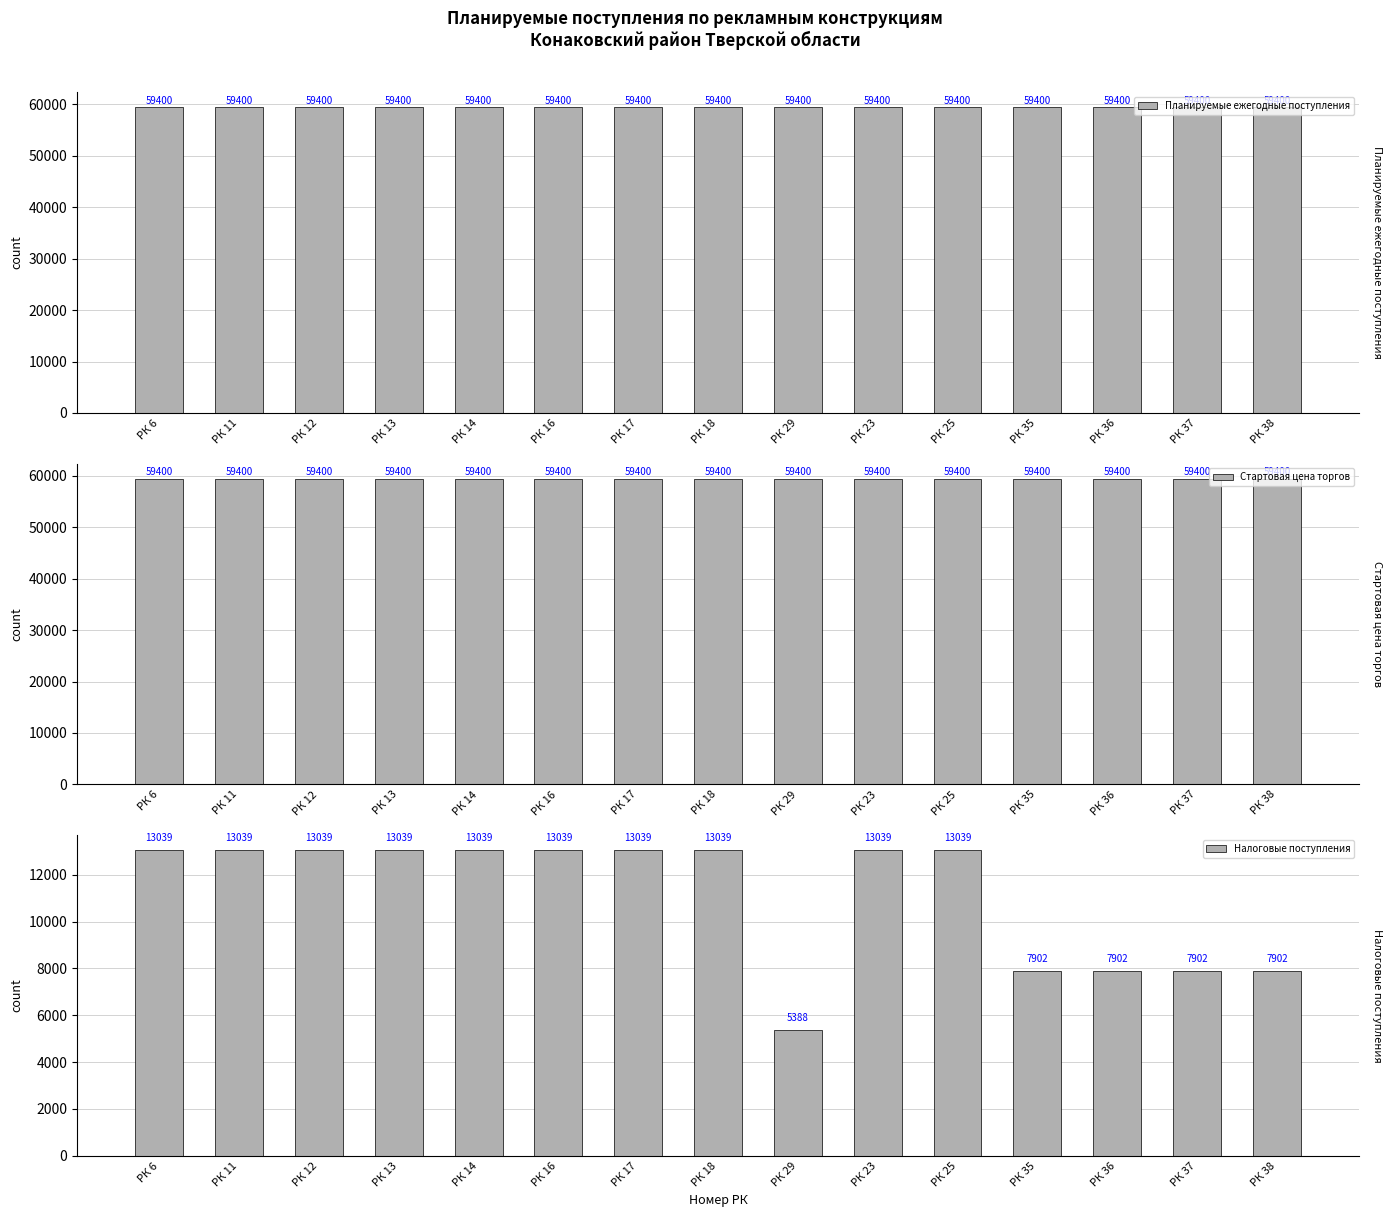

Which series changed the most between РК 18 and РК 38?

Налоговые поступления